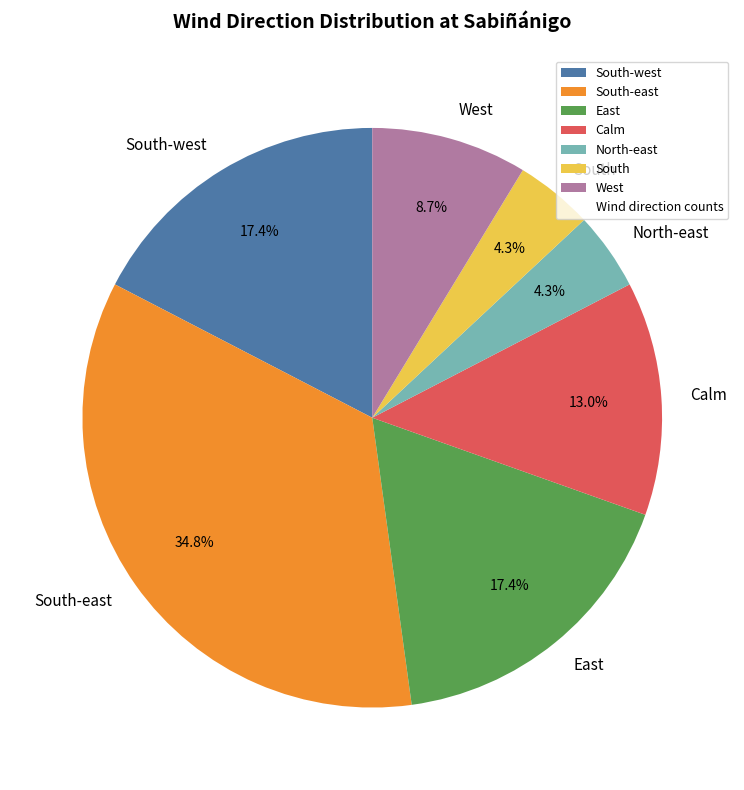

Count the number of slices in the pie.

7